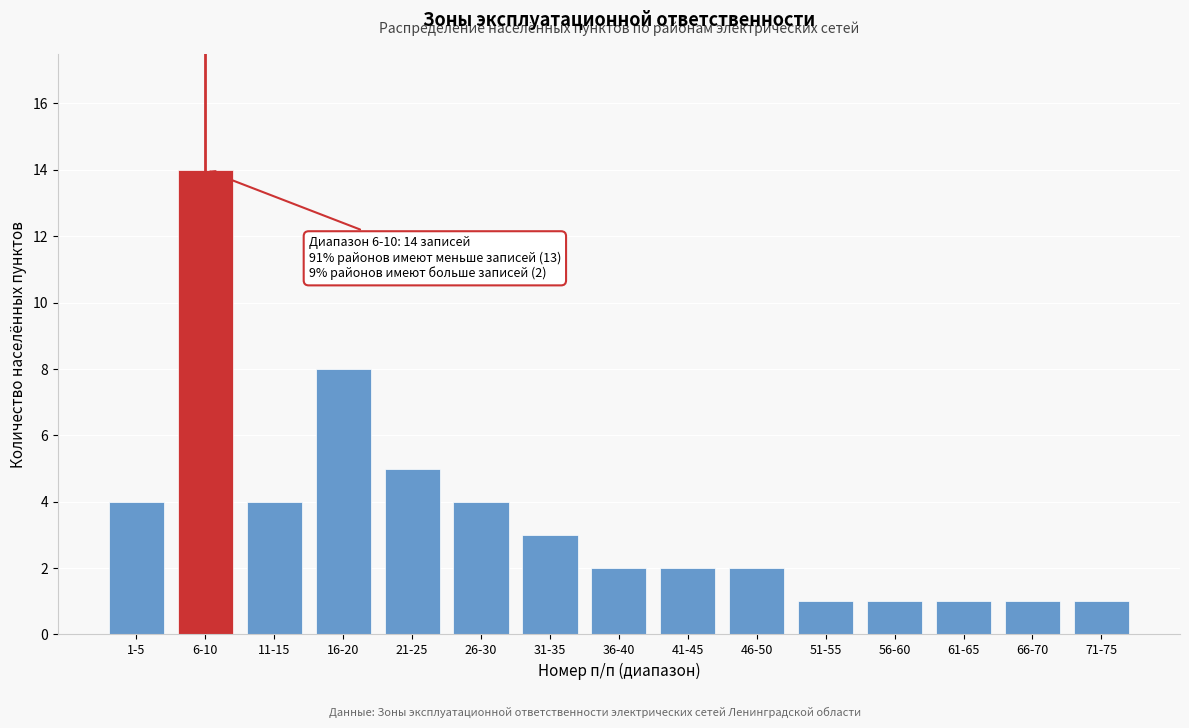

Reading left to right, transcribe all the data shown in this chart.

1-5=4	6-10=14	11-15=4	16-20=8	21-25=5	26-30=4	31-35=3	36-40=2	41-45=2	46-50=2	51-55=1	56-60=1	61-65=1	66-70=1	71-75=1